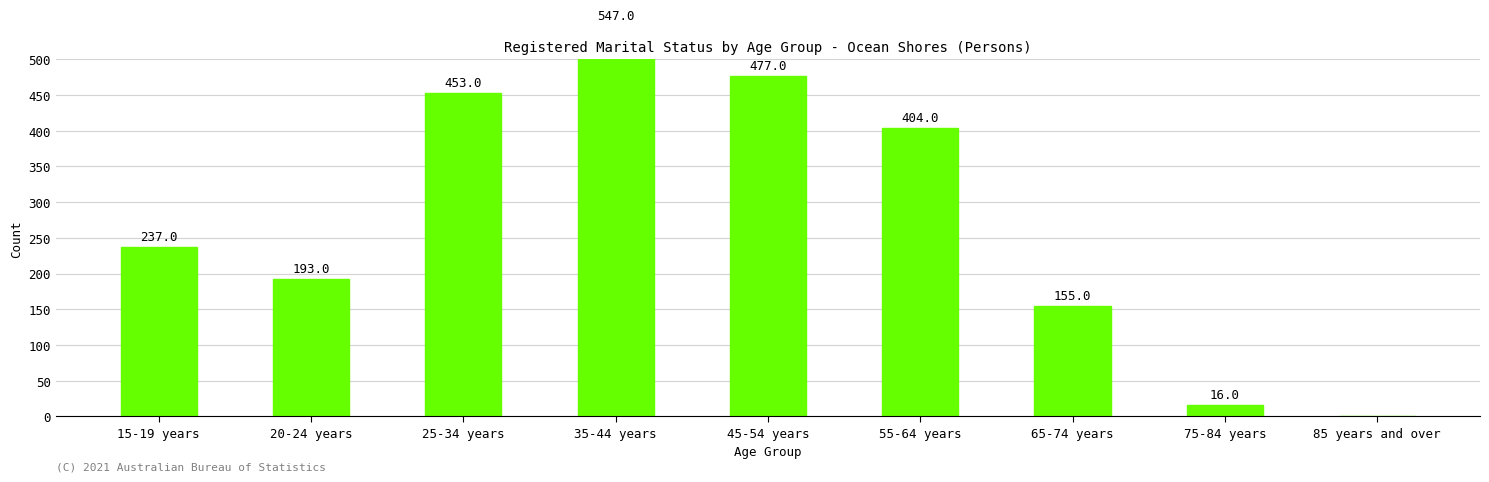

What is the greatest value displayed?

547